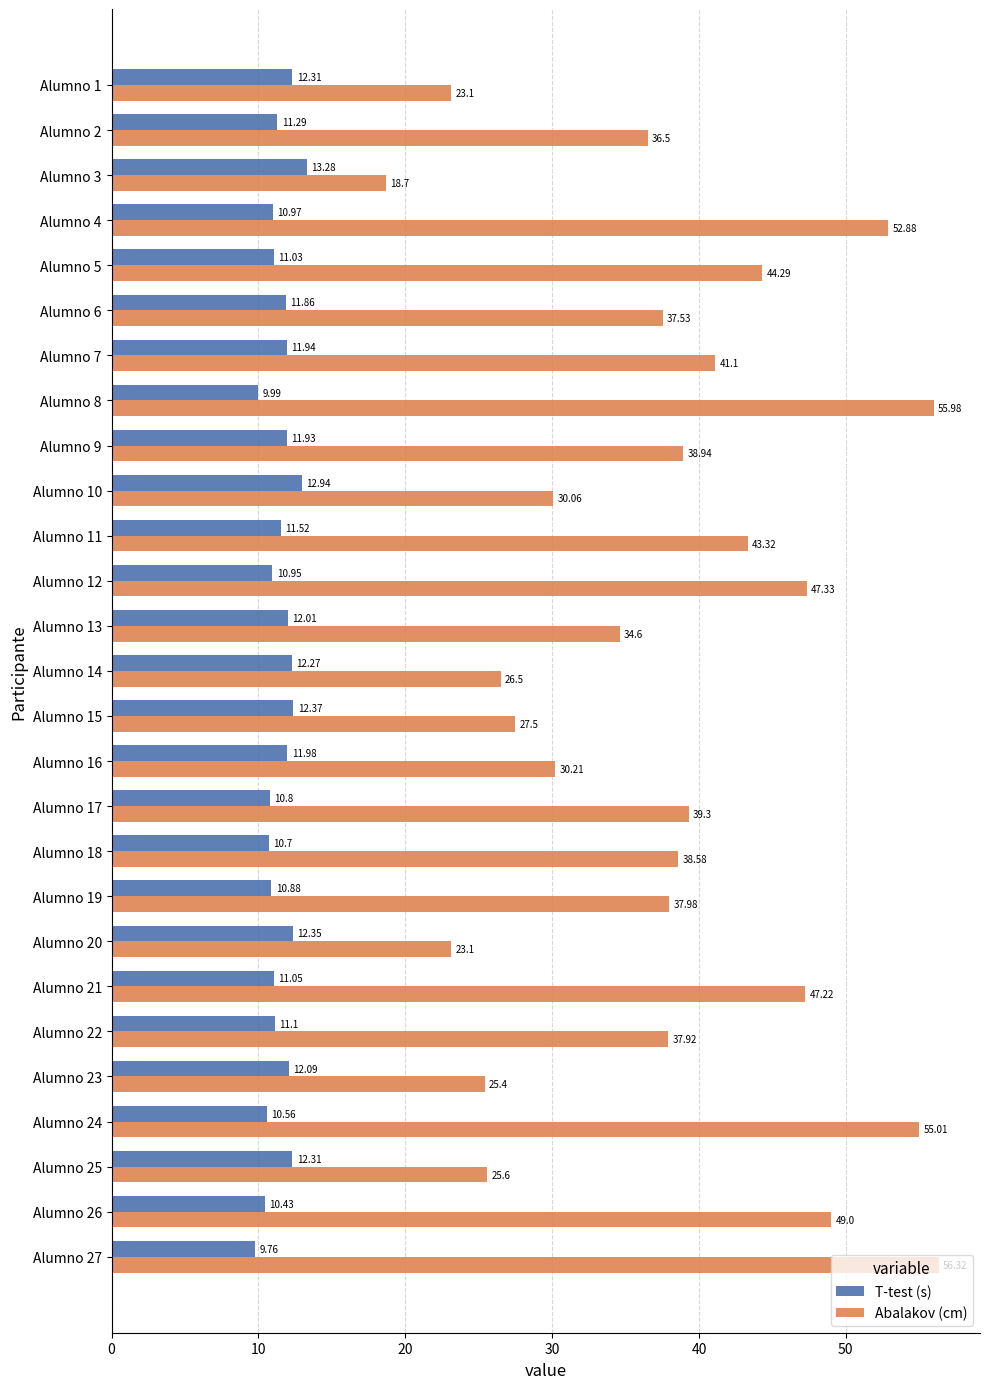

What is the sum of all Abalakov (cm) values?

1024.0